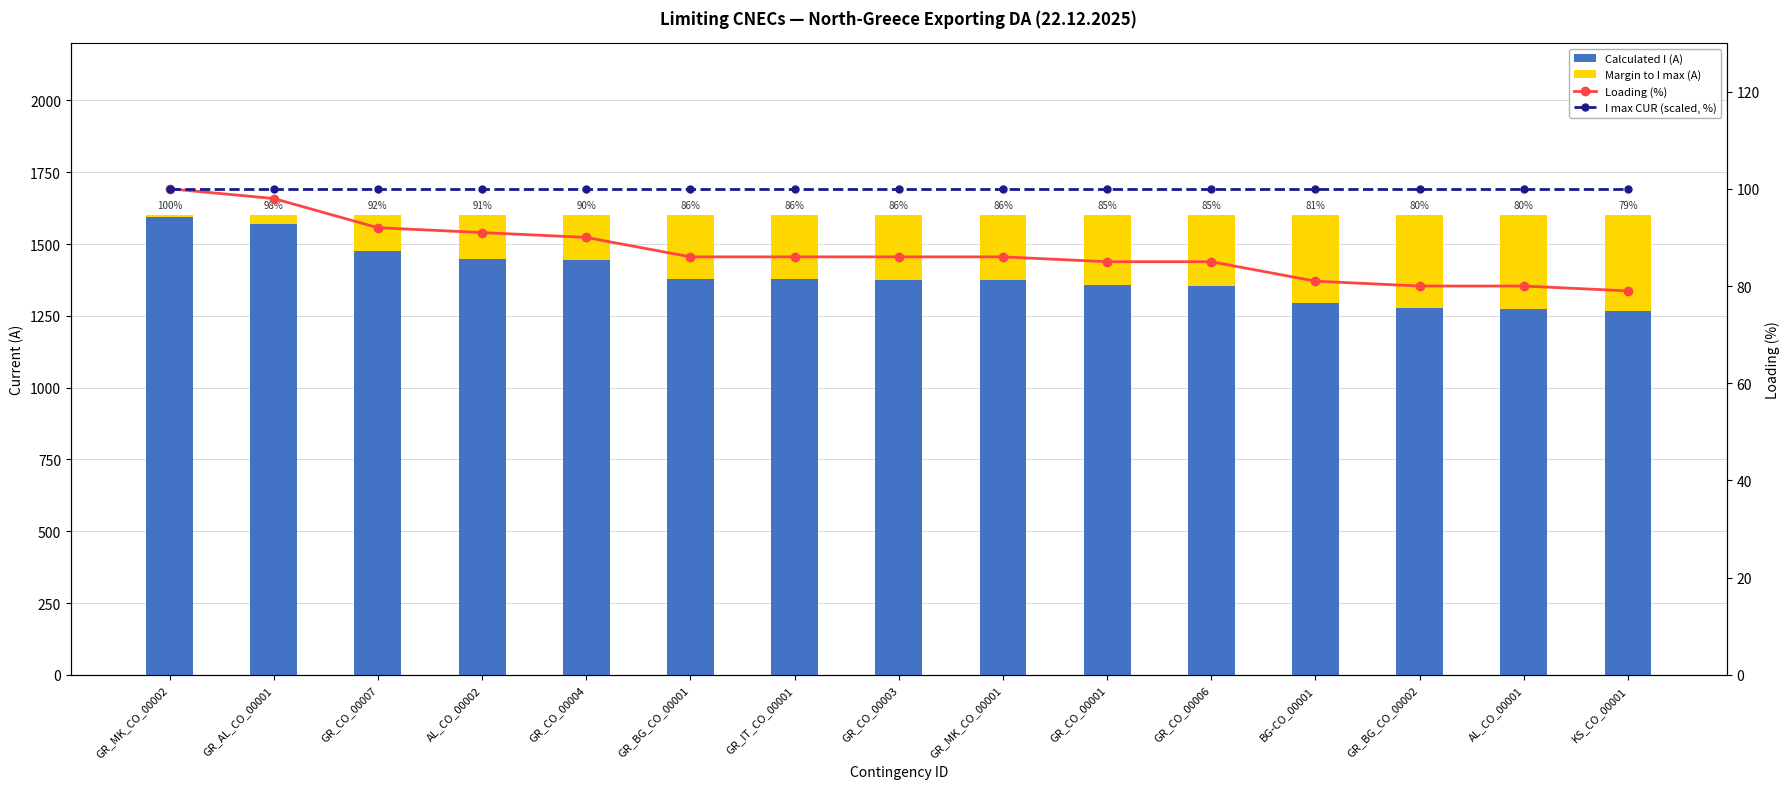

What position from the left is GR_IT_CO_00001?

7